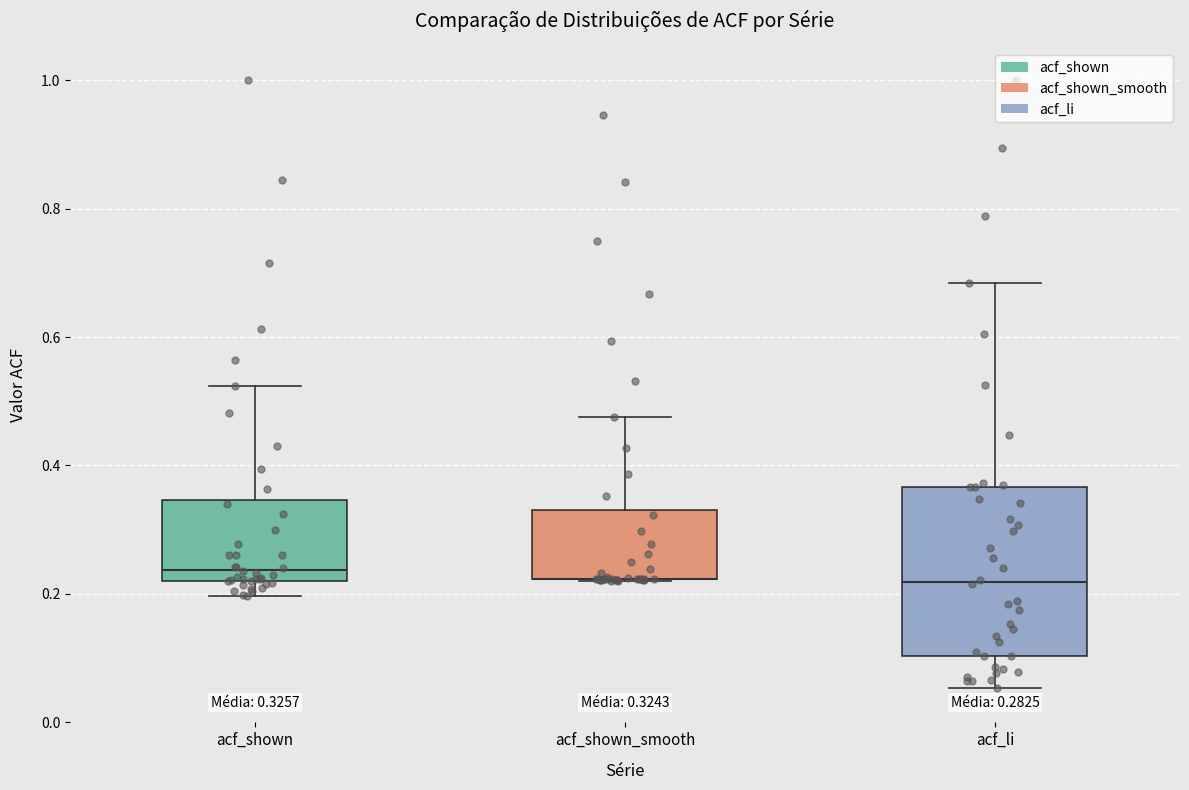

Comparing the boxes themselves (not the whiskers), which one is the tallest?

acf_li